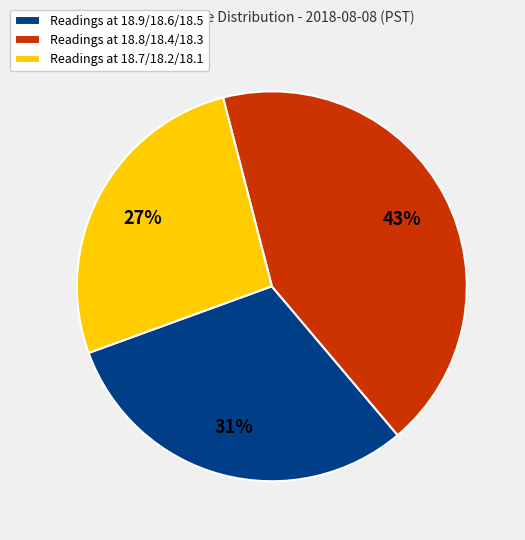

What percentage is the Readings at 18.7/18.2/18.1 slice, to the nearest percent?

27%